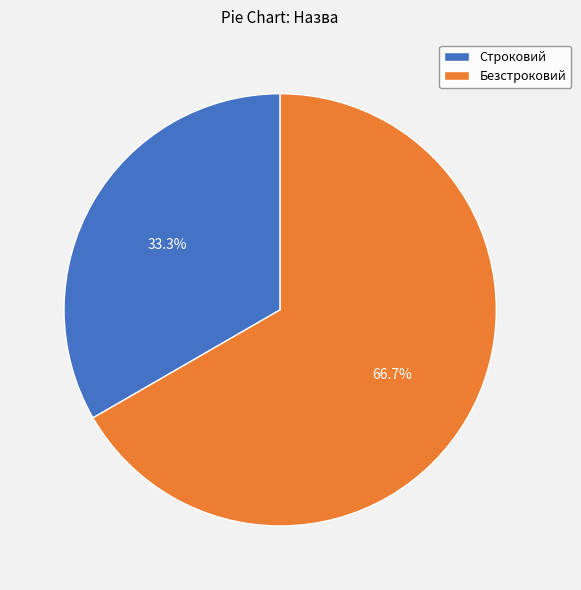

True or false: Строковий accounts for 33% of the total.

True